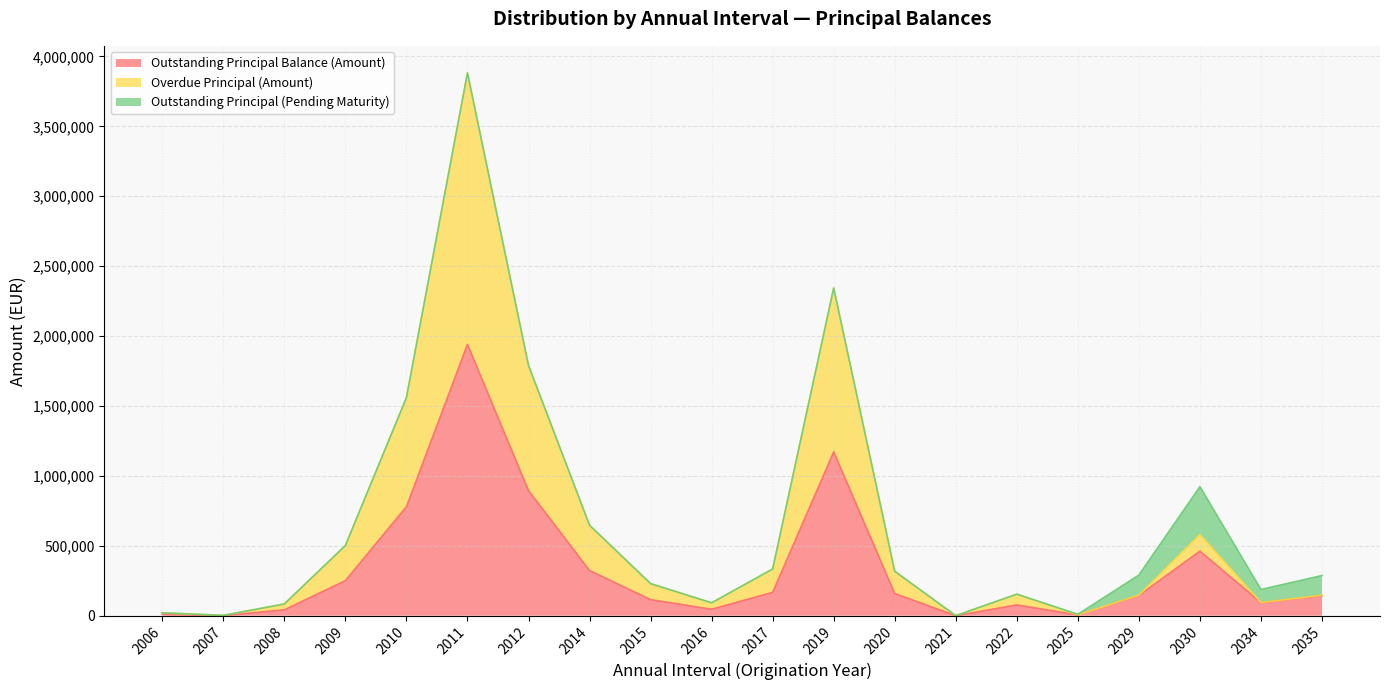

At which category is the sum across all series the highest?

2011